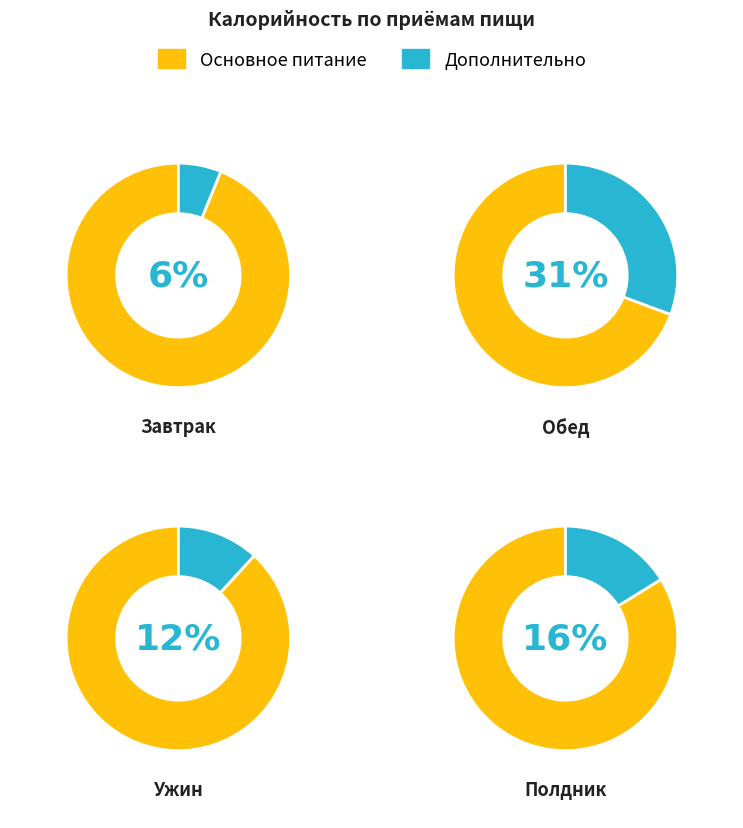

Which category has the biggest portion of the pie?

Завтрак 2